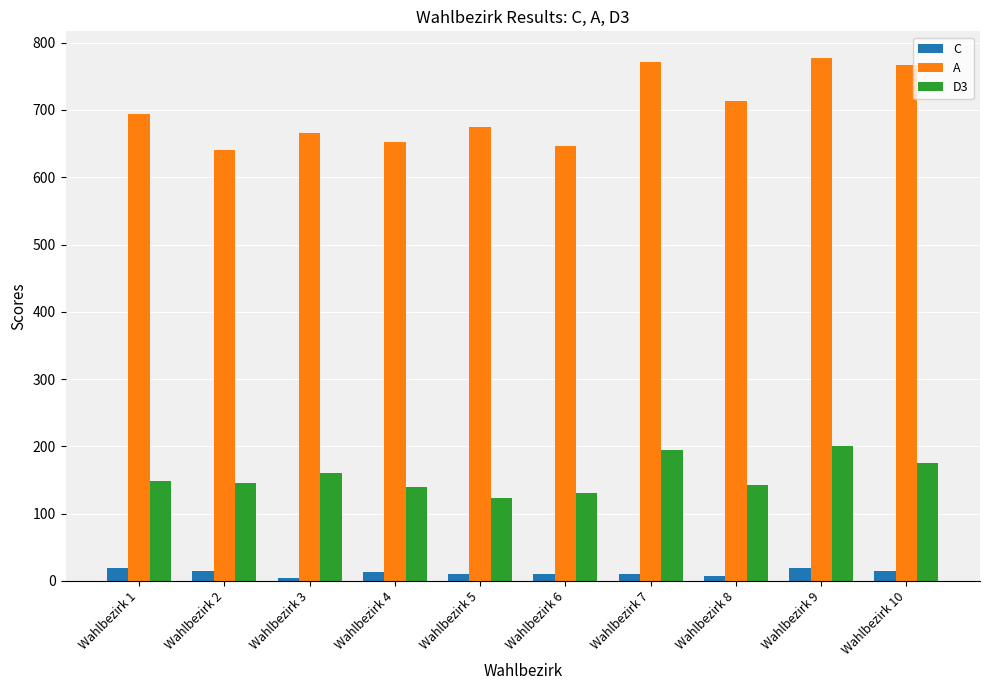

Rank the series by their maximum value, from lowest to highest.

C, D3, A